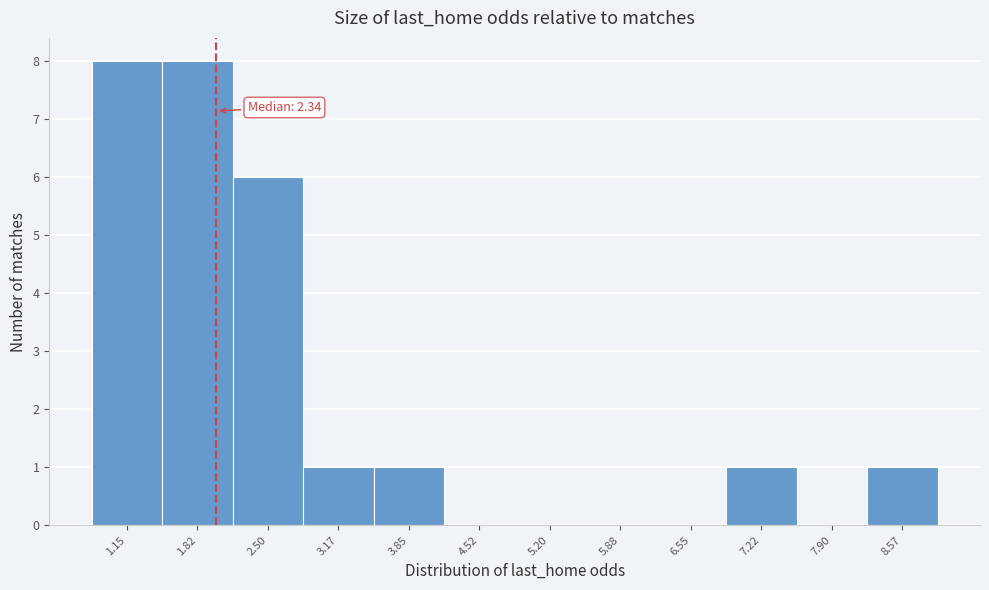

Reading left to right, extract all data points from this chart.

1.15=8	1.82=8	2.50=6	3.17=1	3.85=1	4.52=0	5.20=0	5.88=0	6.55=0	7.22=1	7.90=0	8.57=1